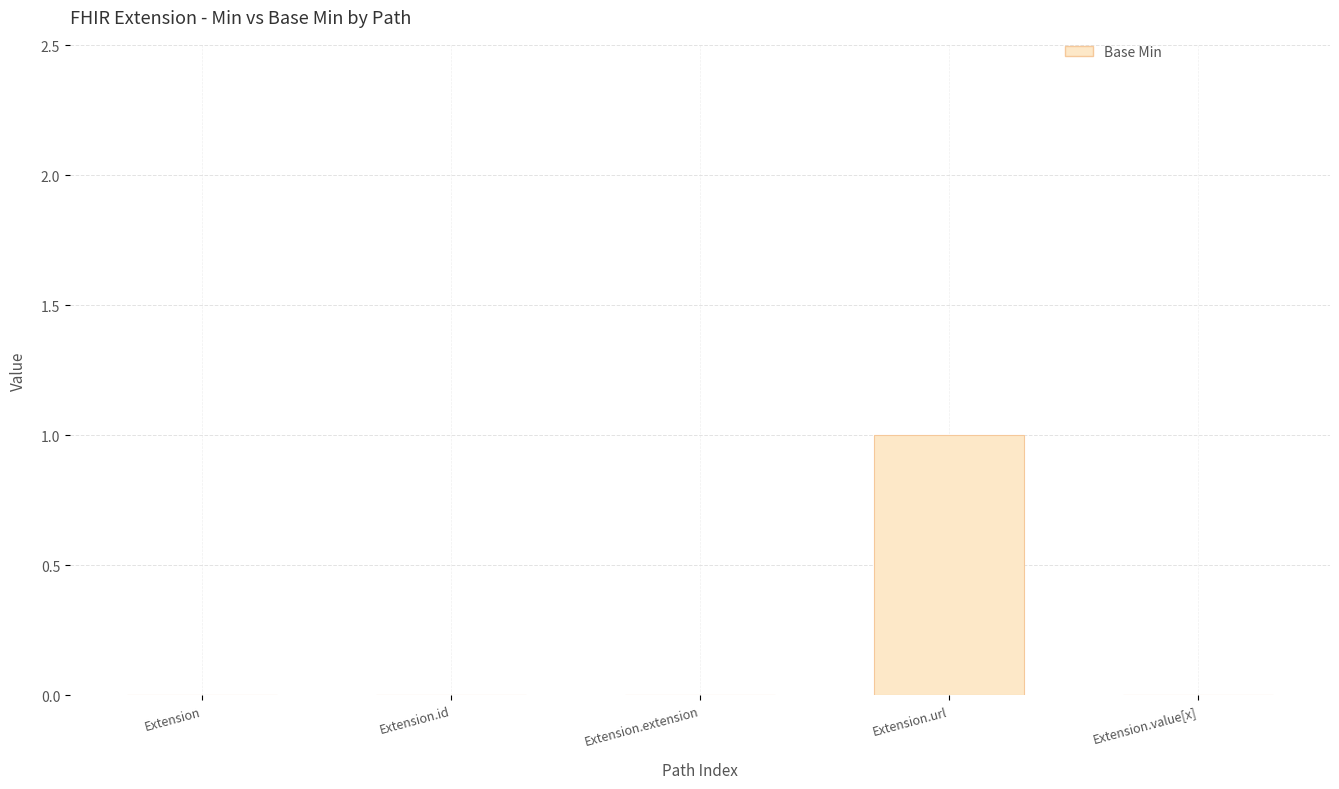

Reading left to right, list all the values displayed in this chart.

0	0	0	1	0